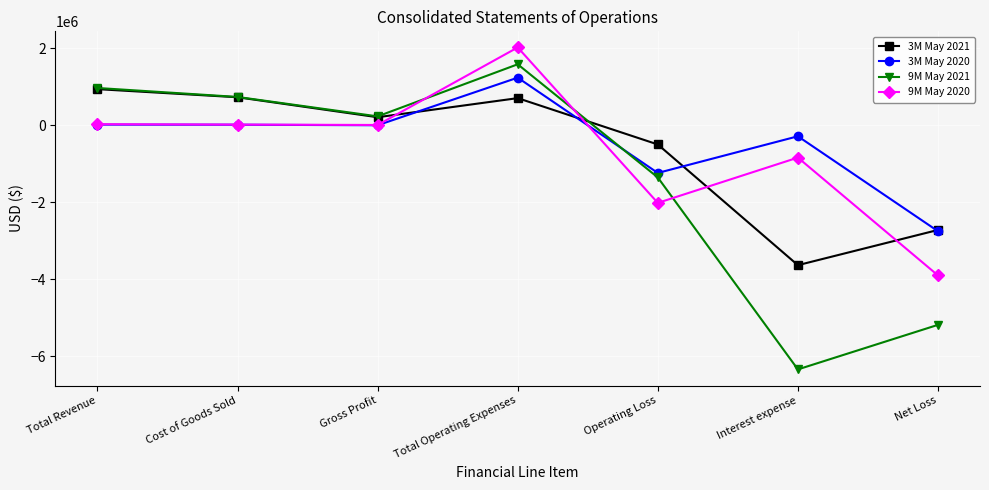

At which label does 3M May 2020 reach its peak?

Total Operating Expenses